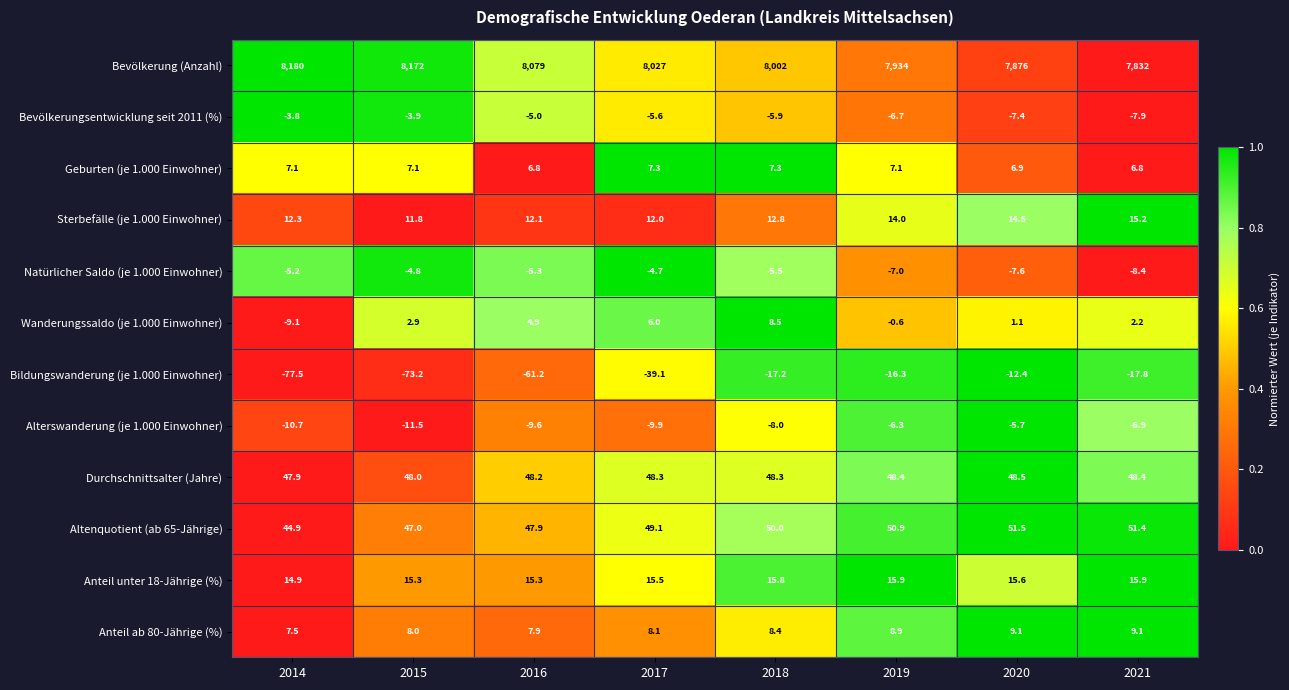

What is the difference between the maximum and minimum values in the Alterswanderung (je 1.000 Einwohner) series?

5.8